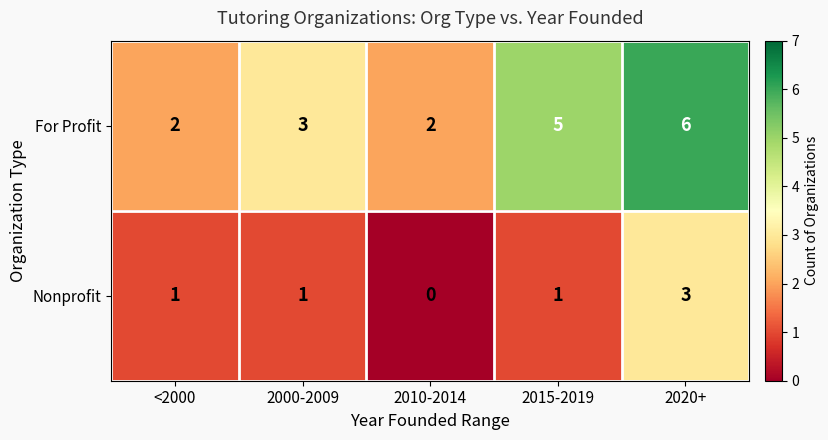

Reading left to right, what are all the values shown in this chart?

For Profit: 2	3	2	5	6
Nonprofit: 1	1	0	1	3